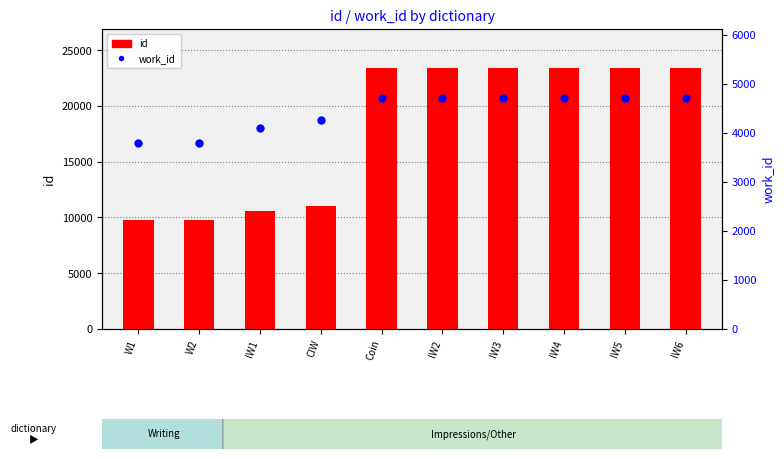

What is the value of the work_id bar at the 5th from the left?

4702